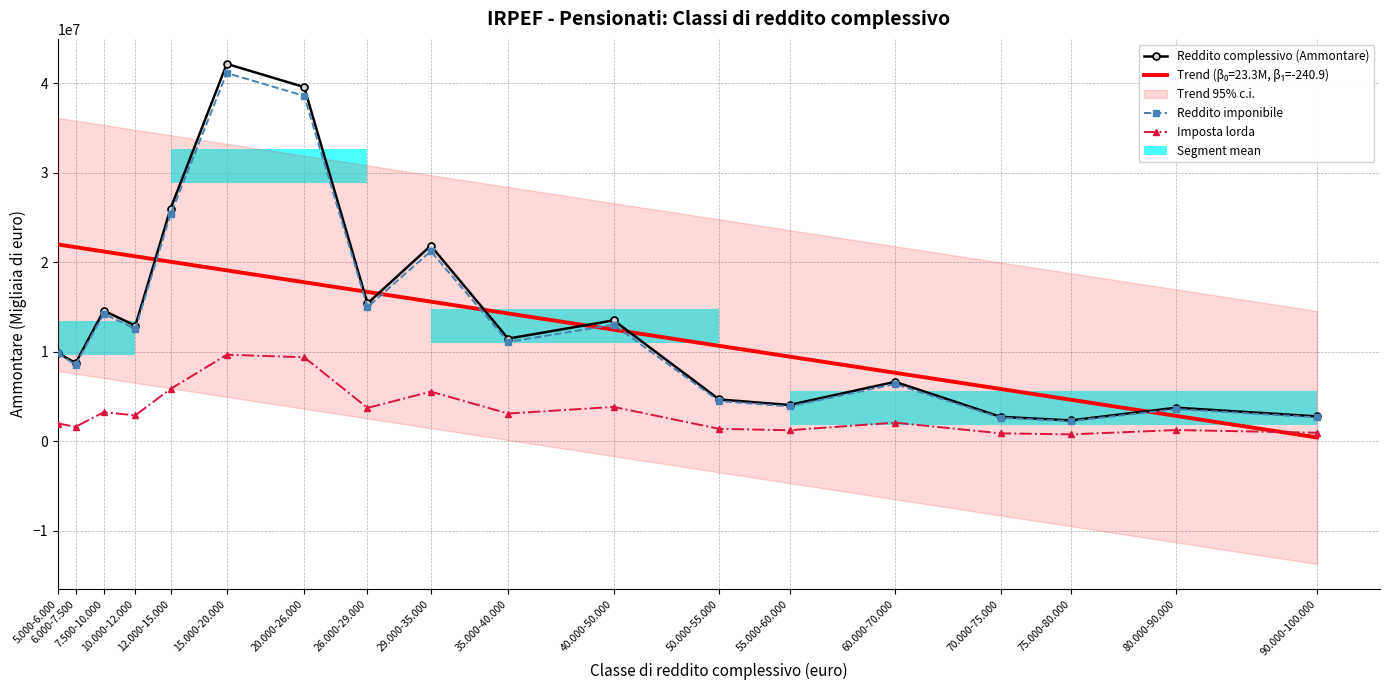

What is the average value of the Reddito imponibile series?

13124572